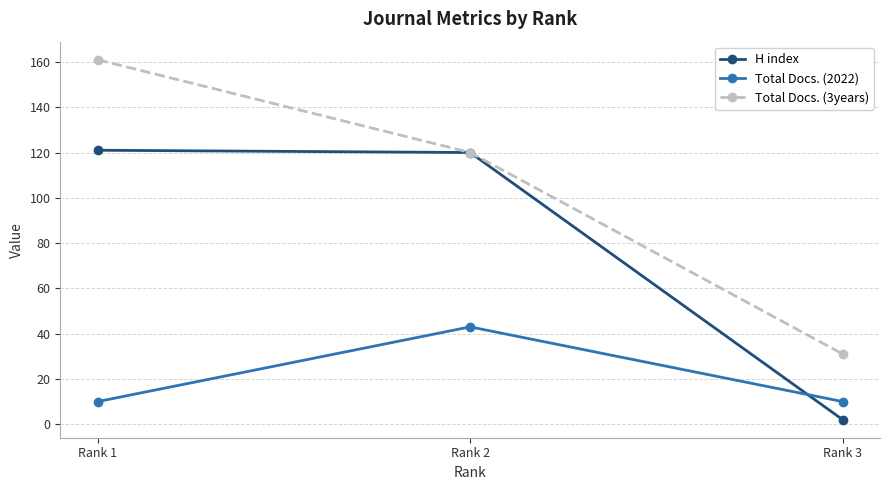

How many categories are shown in the chart?

3